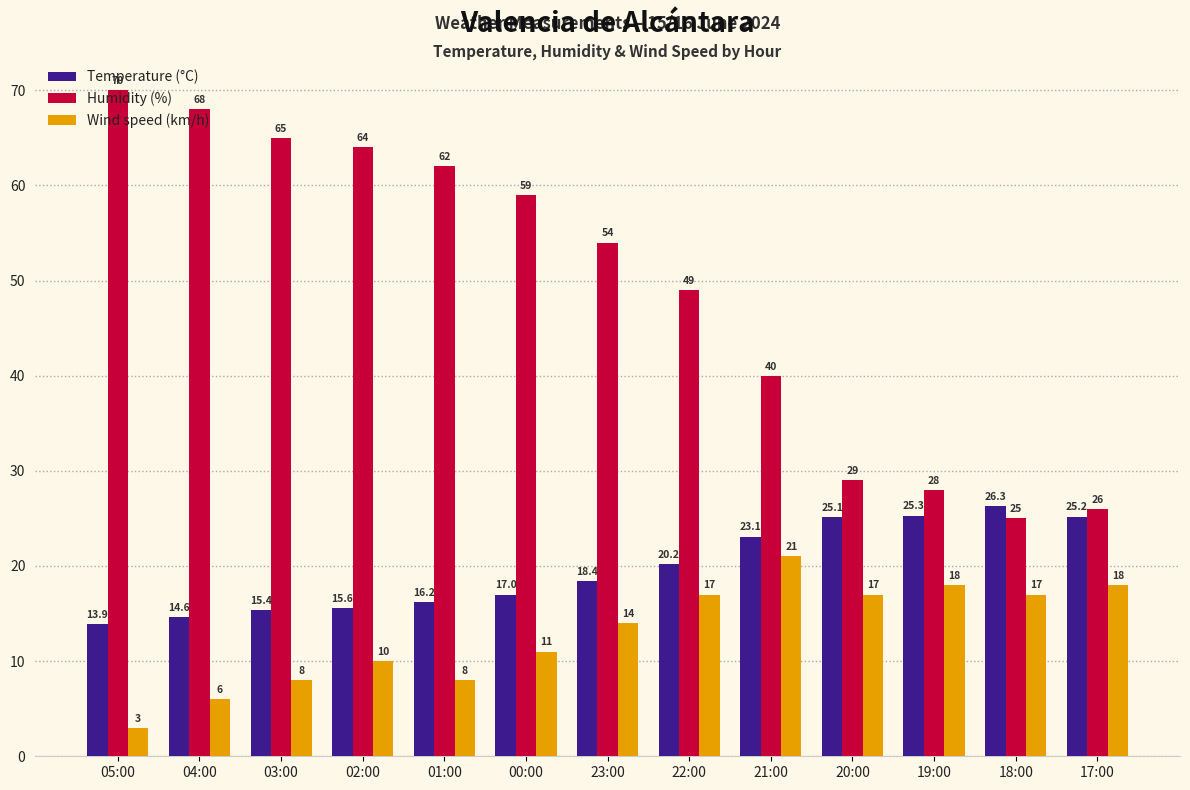

Is the value of Wind speed (km/h) at 20:00 greater than the value of Temperature (°C) at 18:00?

No